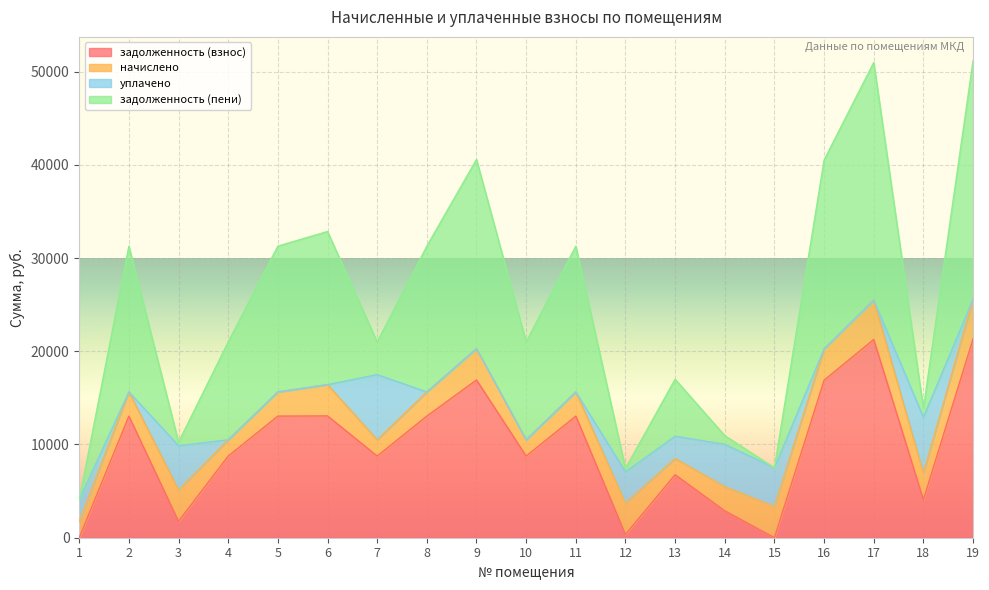

What is the total value across all series at 6?

32844.5